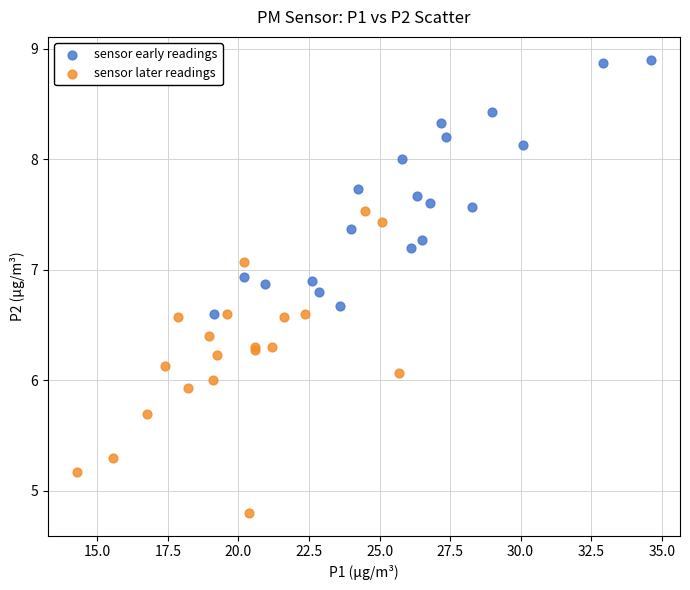

Which series contains the highest Y value?

sensor early readings